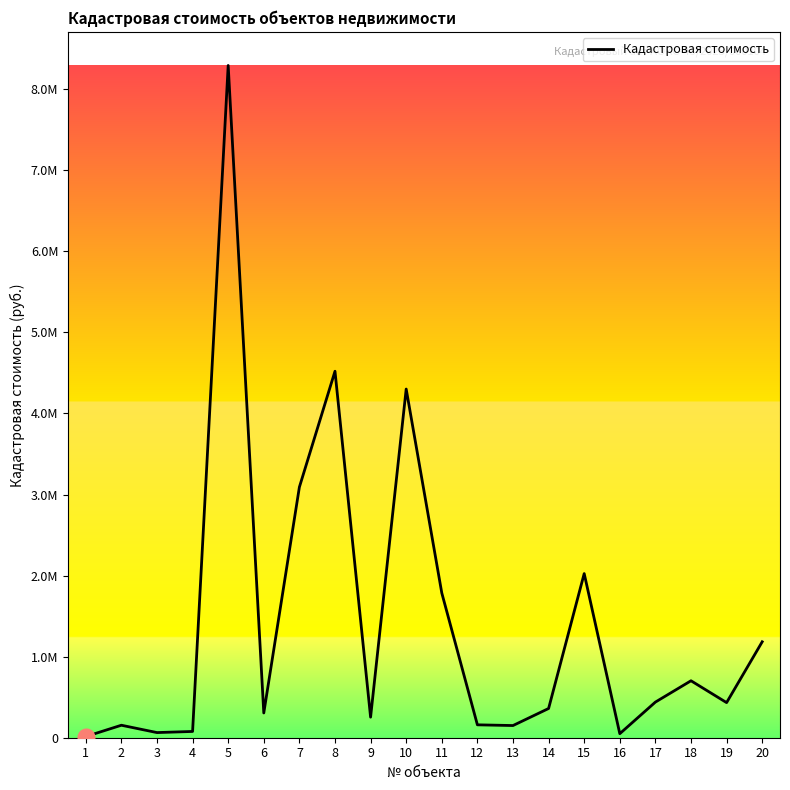

Is it true that the value at 17 is 439607.7?

True